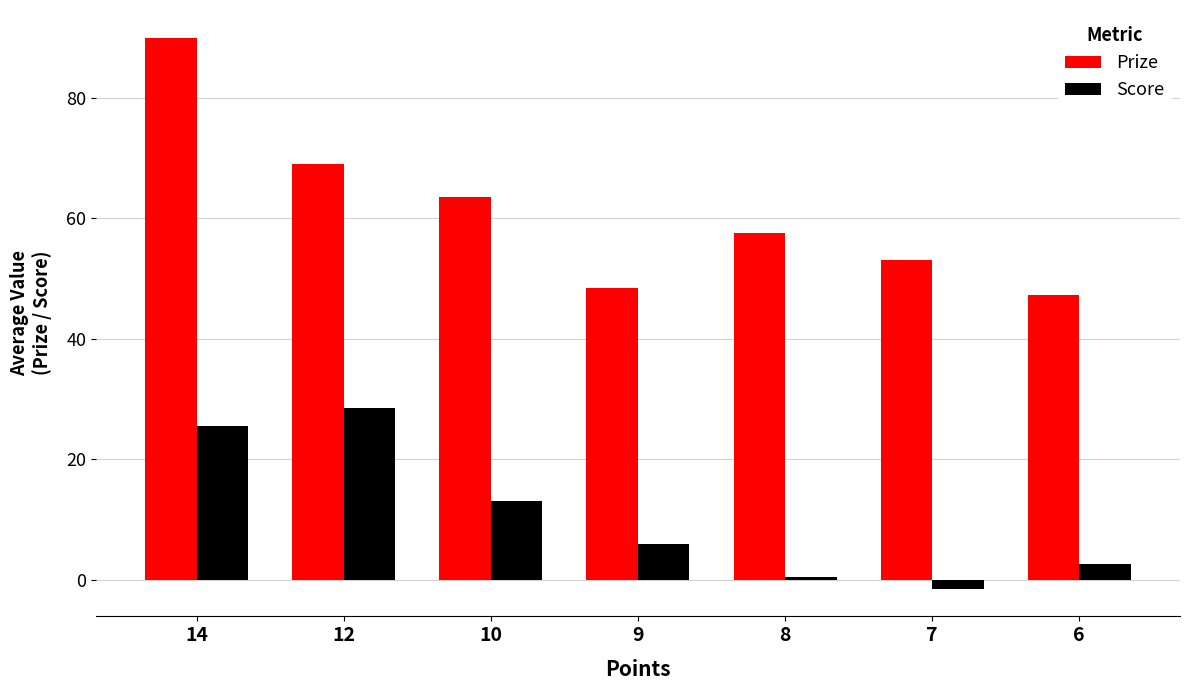

What is the spread (max minus min) of values at 12?

40.5